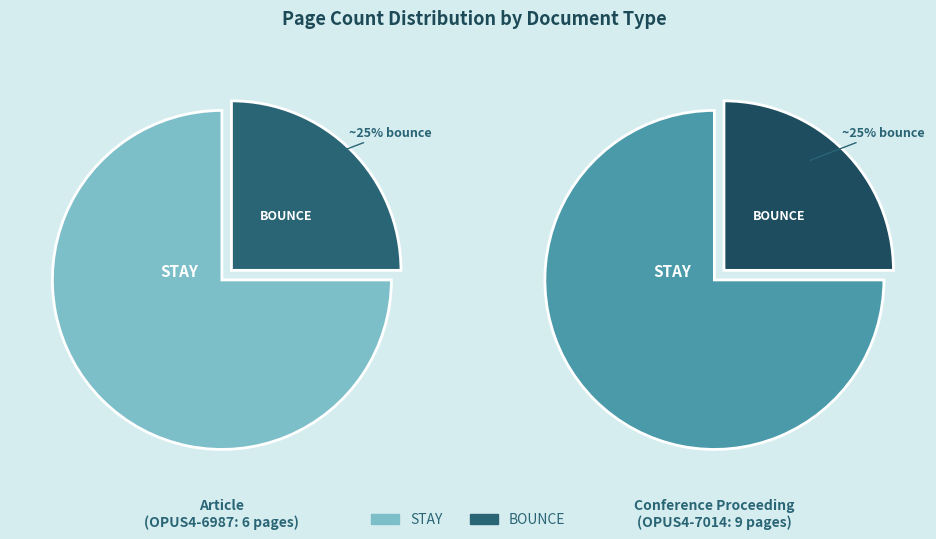

How many slices are in this pie chart?

2